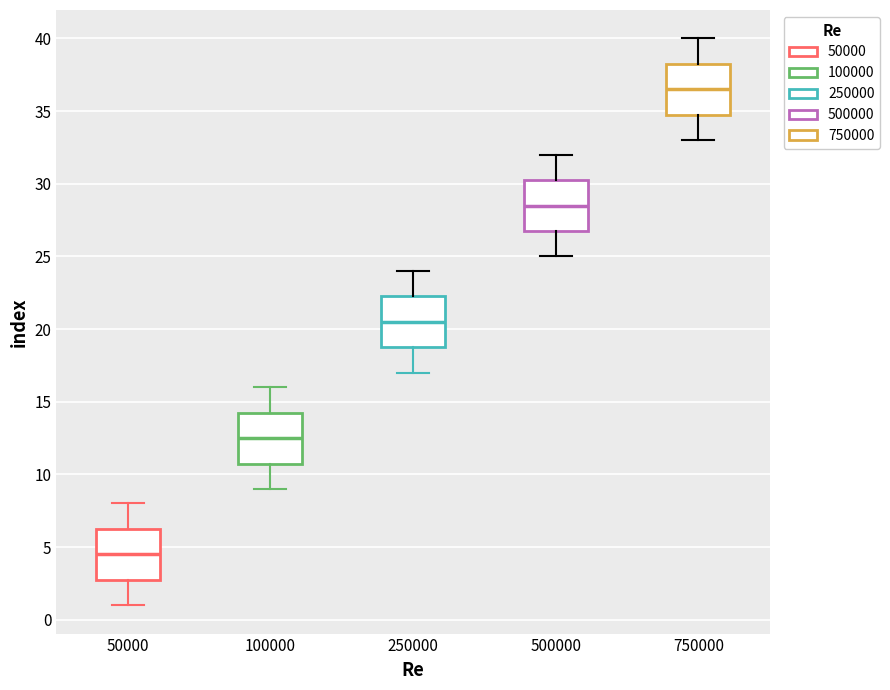

Where does the upper whisker of the box at x = 750000 end on the y-axis? The values are not printed on the chart, so give them approximately, as read against the axis.

40.0